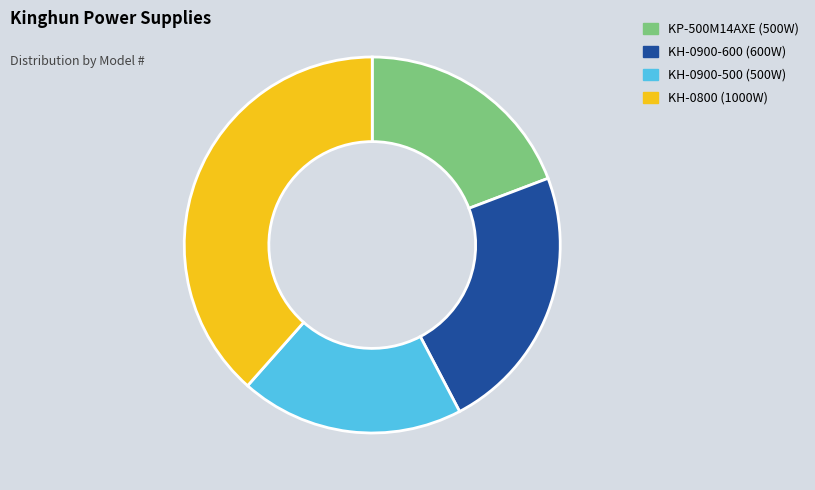

What is the largest slice in the pie chart?

KH-0800